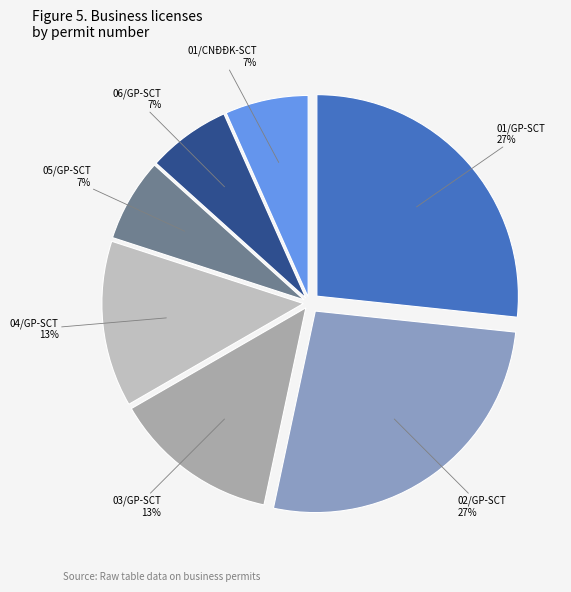

Rank the categories by value from lowest to highest.

05/GP-SCT, 06/GP-SCT, 01/CNĐĐK-SCT, 03/GP-SCT, 04/GP-SCT, 01/GP-SCT, 02/GP-SCT